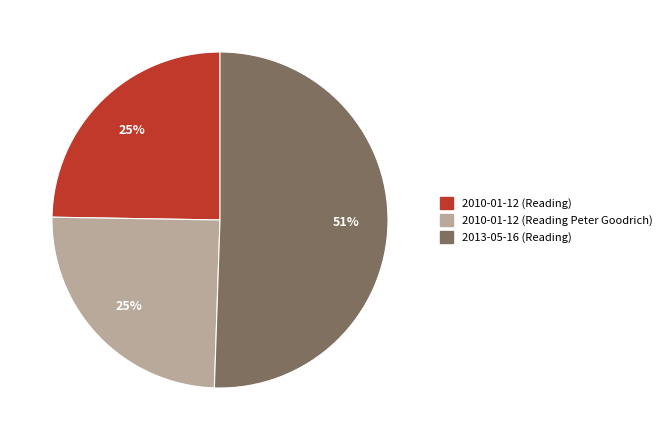

Is it true that 2010-01-12 (Reading) is 39% of the pie?

False